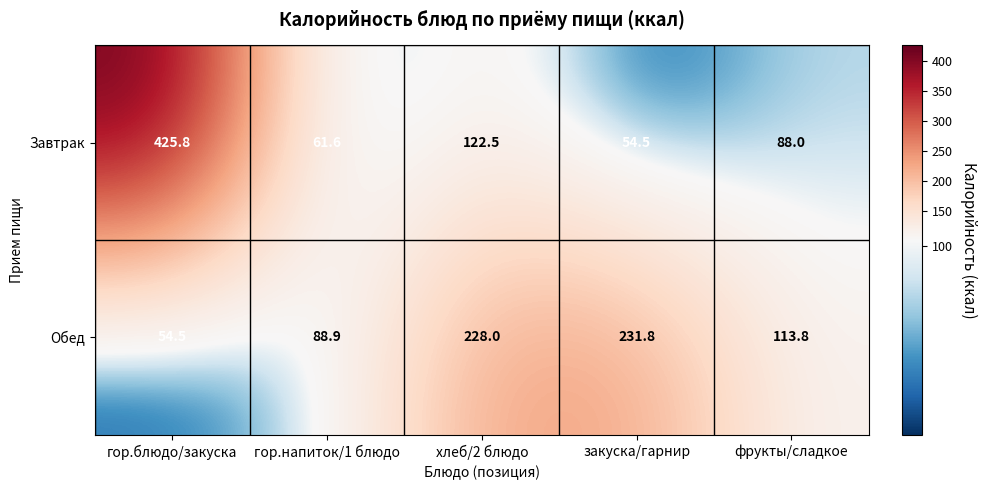

Where is Завтрак nearest to the value 240?

хлеб/2 блюдо